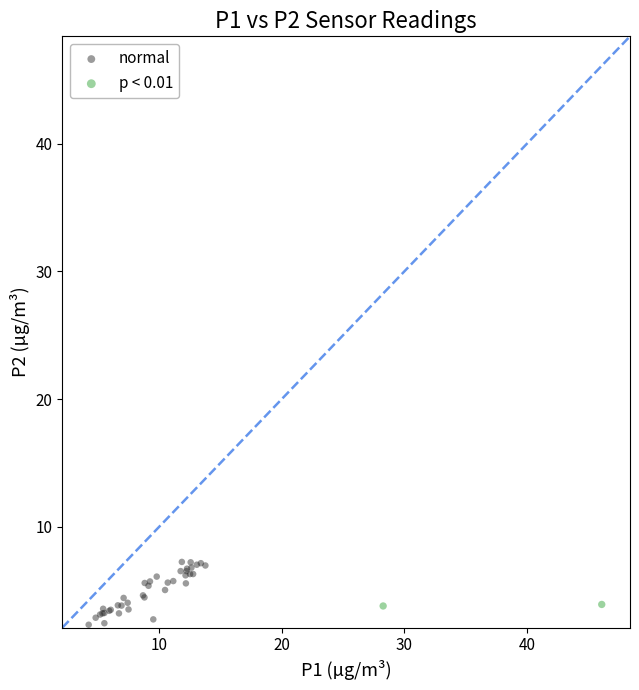

What are all the series names shown in the legend?

normal, p < 0.01